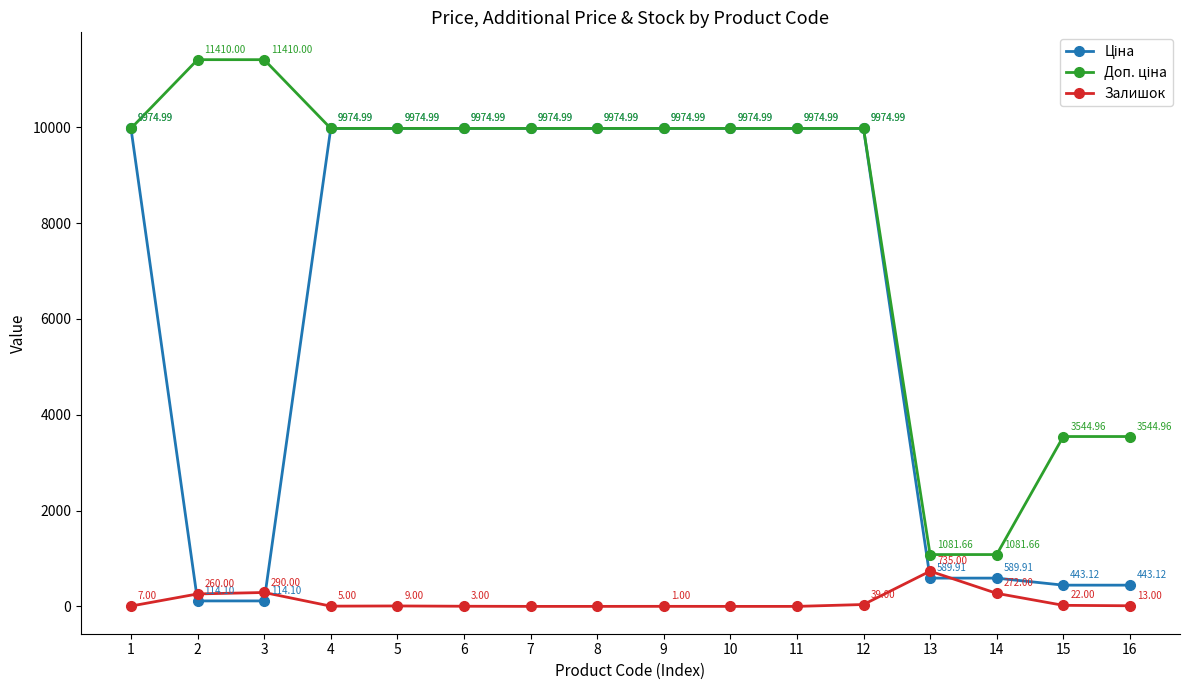

What is the spread (max minus min) of values at 16?

3532.0